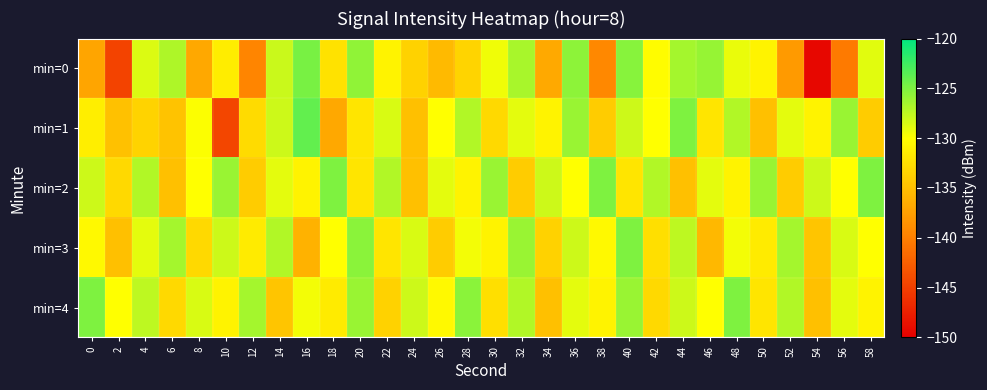

What is the greatest value displayed?

-124.0